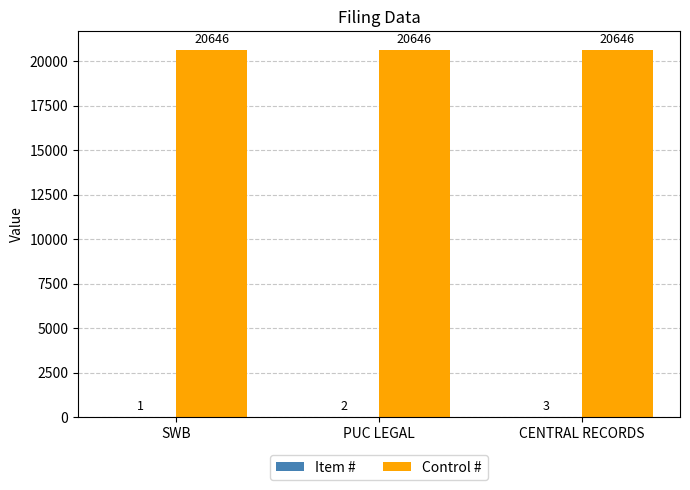

True or false: Control # has a value of 20646 at CENTRAL RECORDS.

True